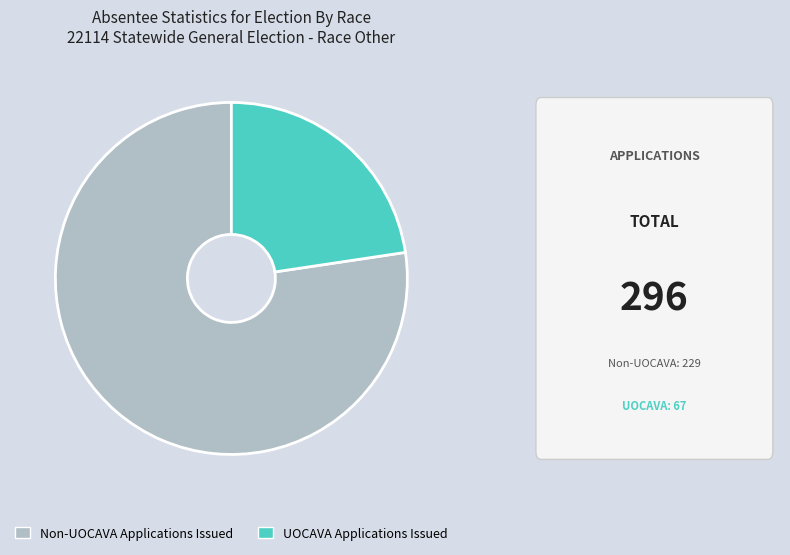

Count the number of slices in the pie.

2